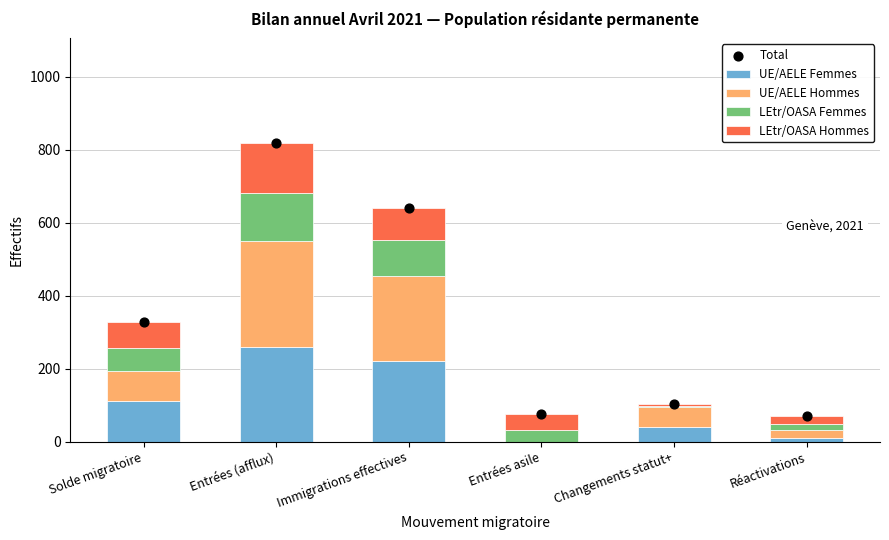

Which series contains the lowest Y value?

UE/AELE Femmes